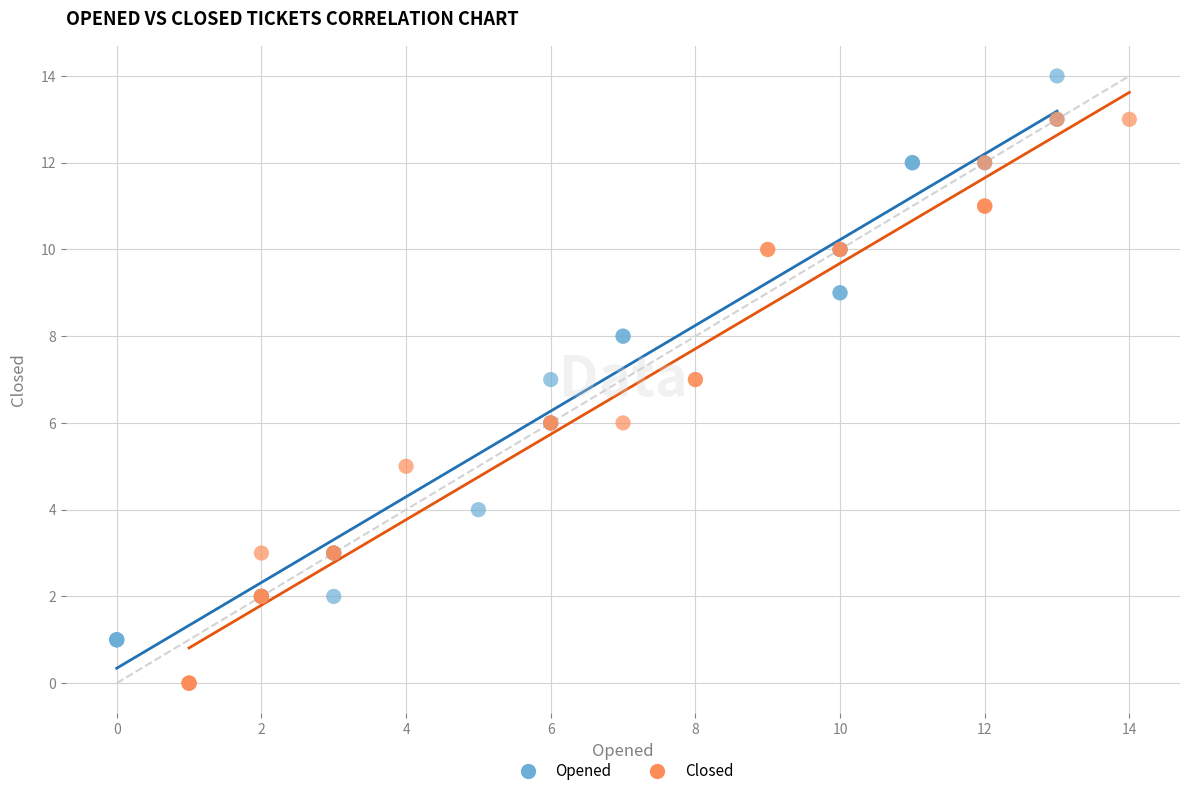

Which series contains the highest Y value?

Opened